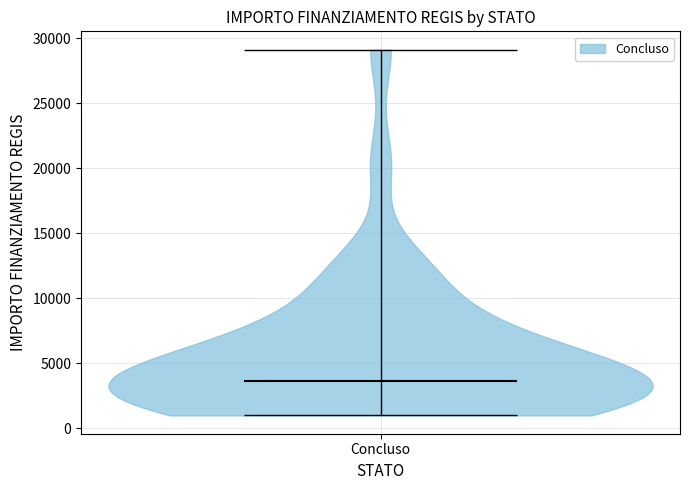

Where does the median line of the violin for Concluso sit on the y-axis? The values are not printed on the chart, so give them approximately, as read against the axis.

3500